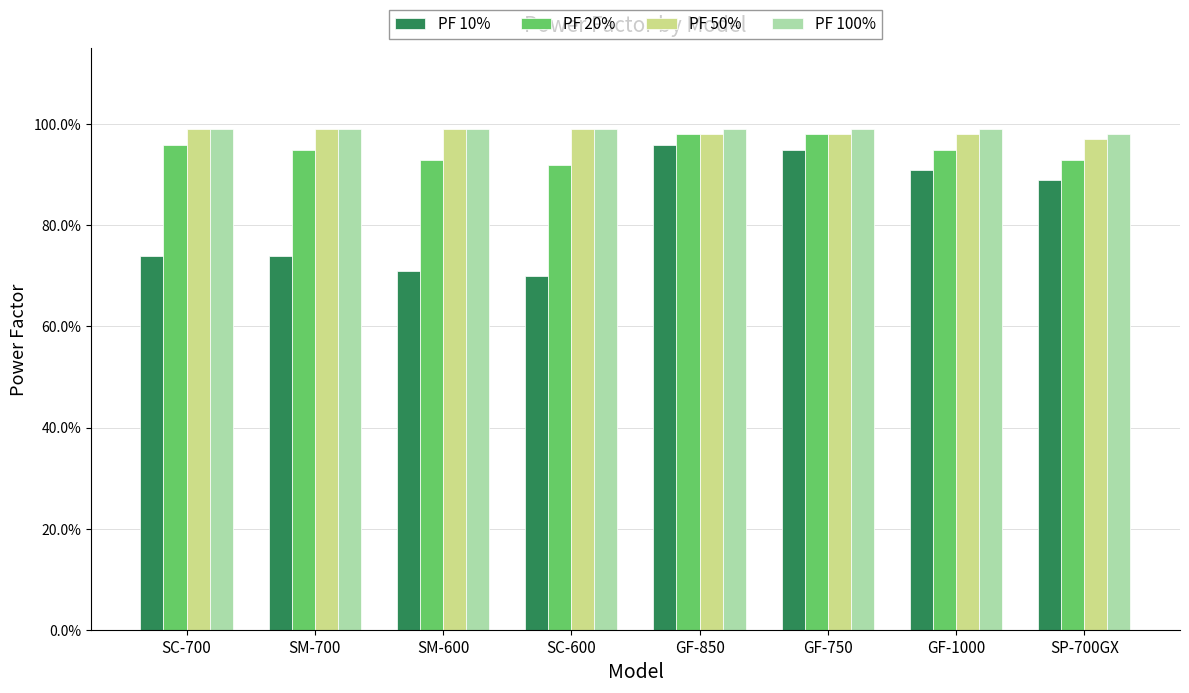

Is the value of PF 20% at GF-750 greater than the value of PF 50% at GF-750?

No